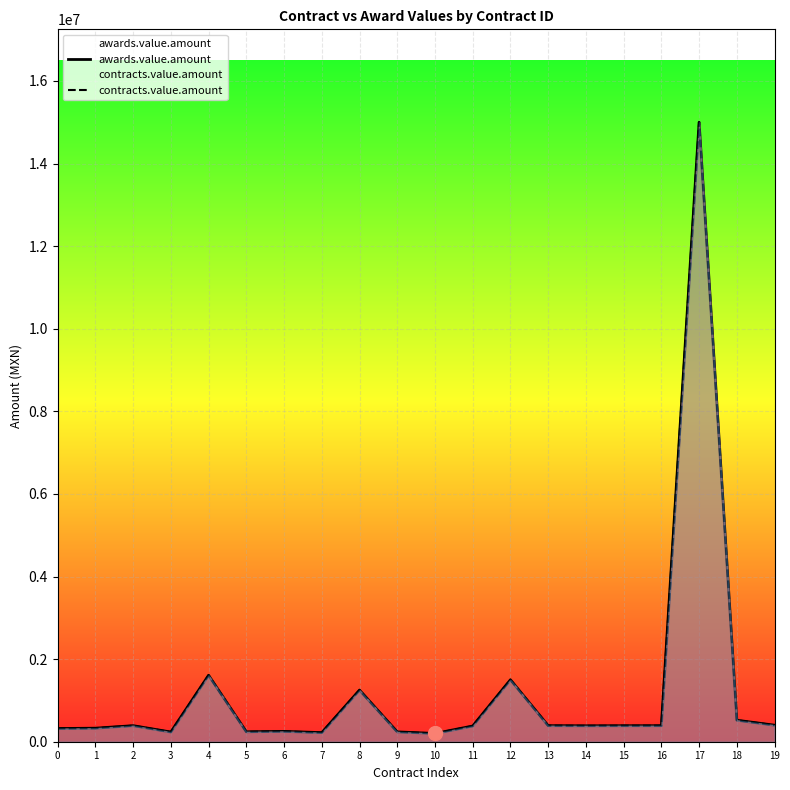

What is the sum of all awards.value.amount values?

24624491.8